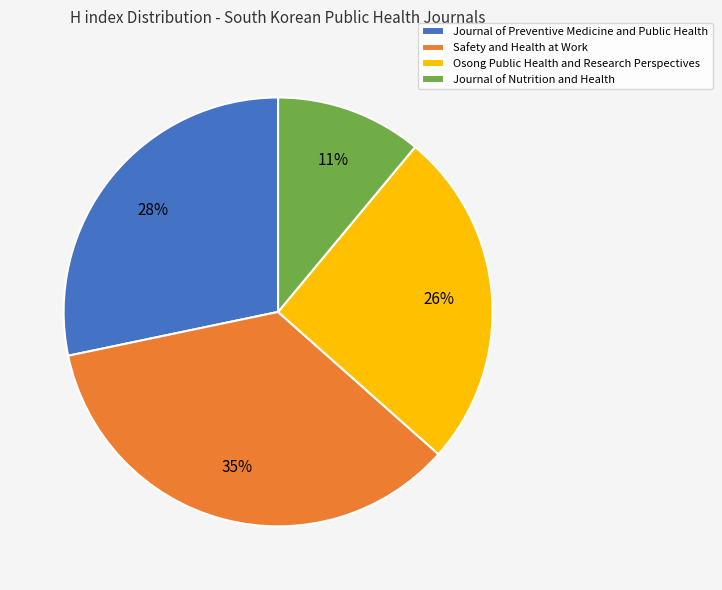

Does any single category account for the majority?

No